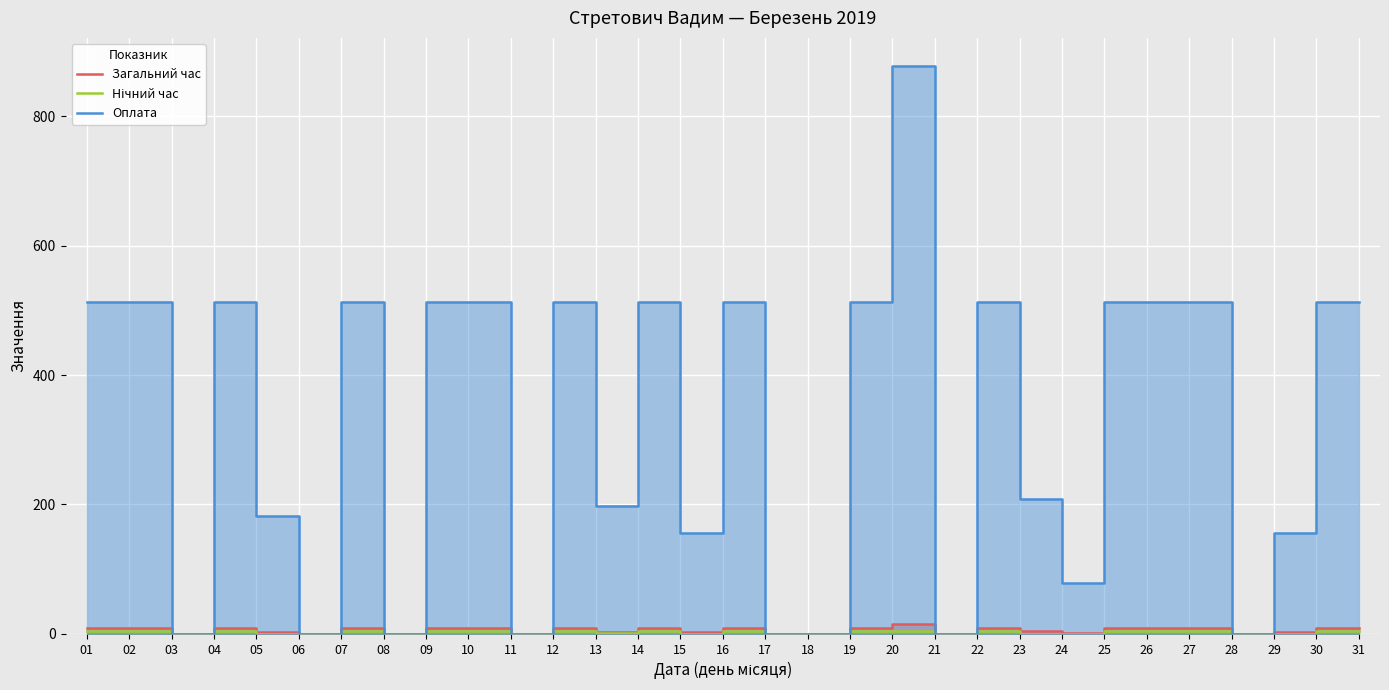

What is the value of the Оплата point at the 26th from the left?

513.0